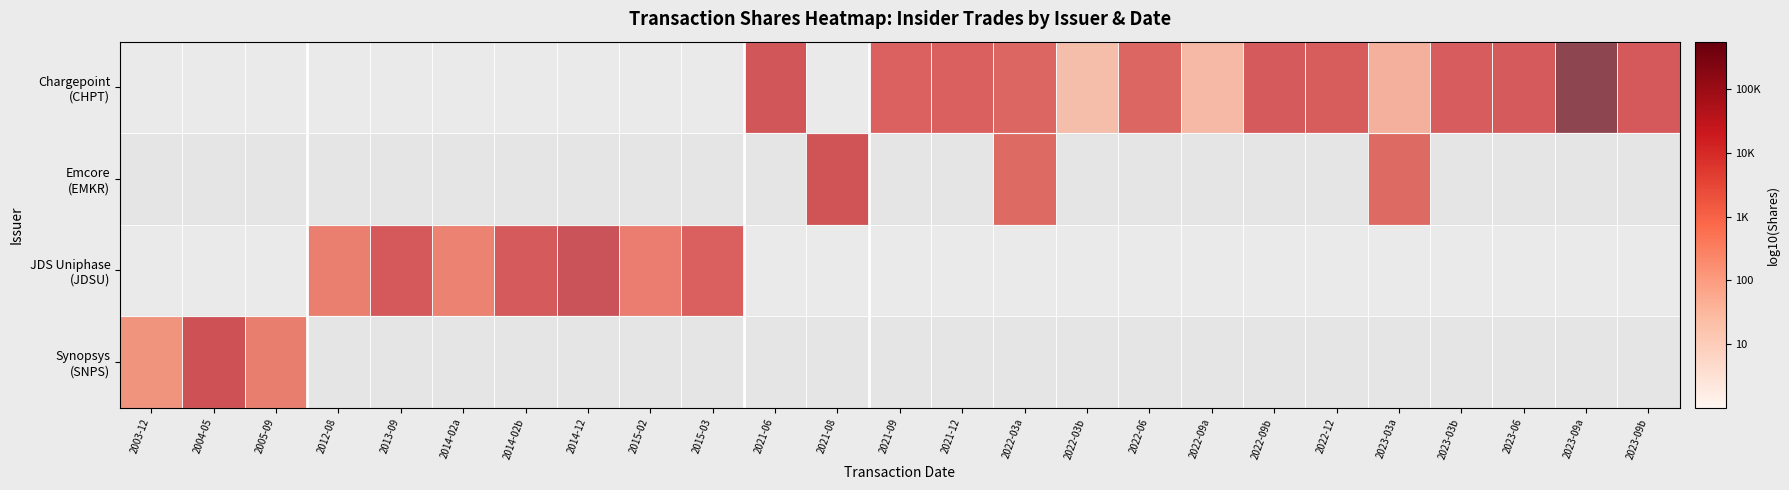

How many distinct data groups are displayed?

4